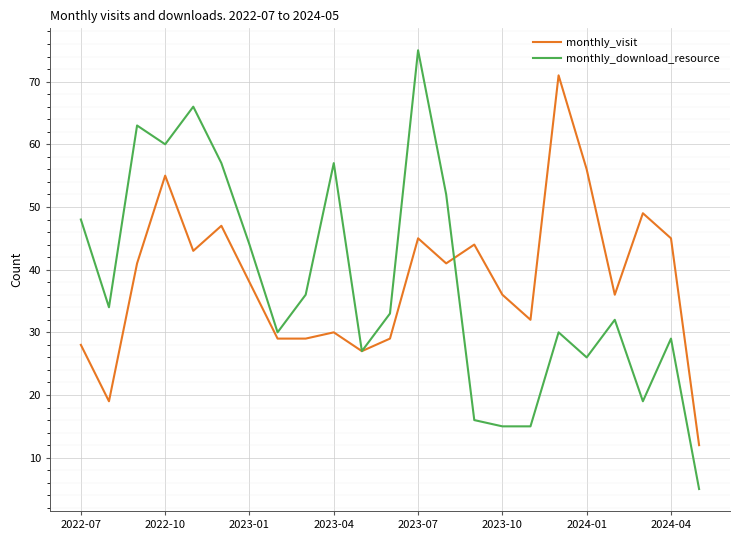

Rank the series by their maximum value, from highest to lowest.

monthly_download_resource, monthly_visit